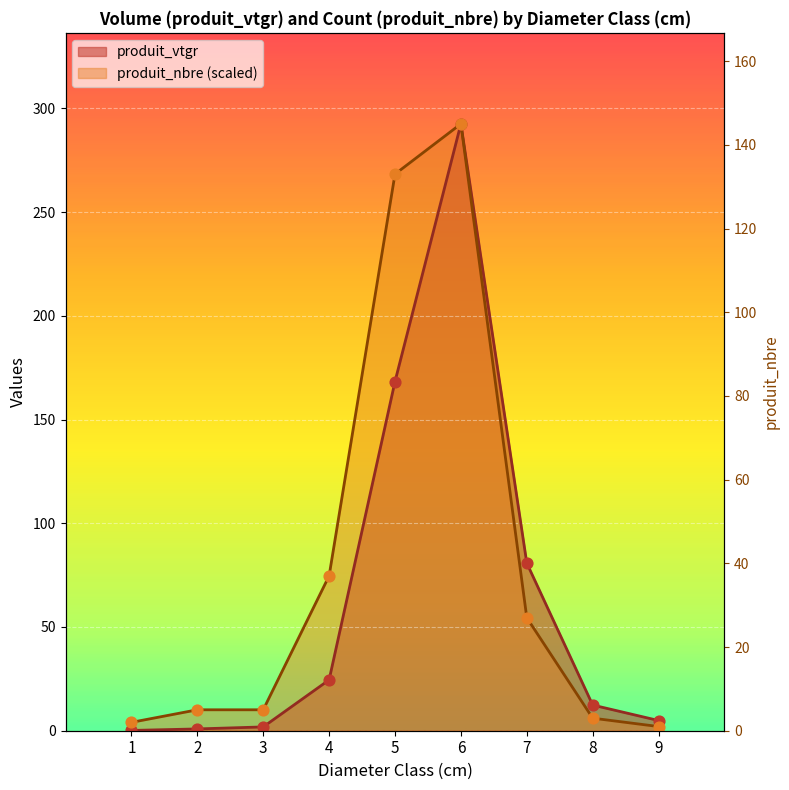

At which category is the sum across all series the highest?

6